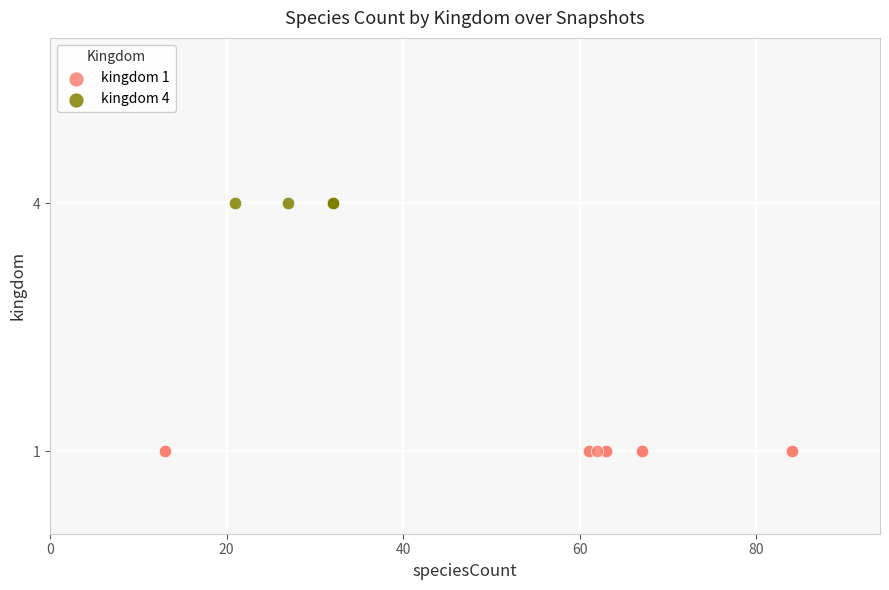

What are all the series names shown in the legend?

kingdom 1, kingdom 4